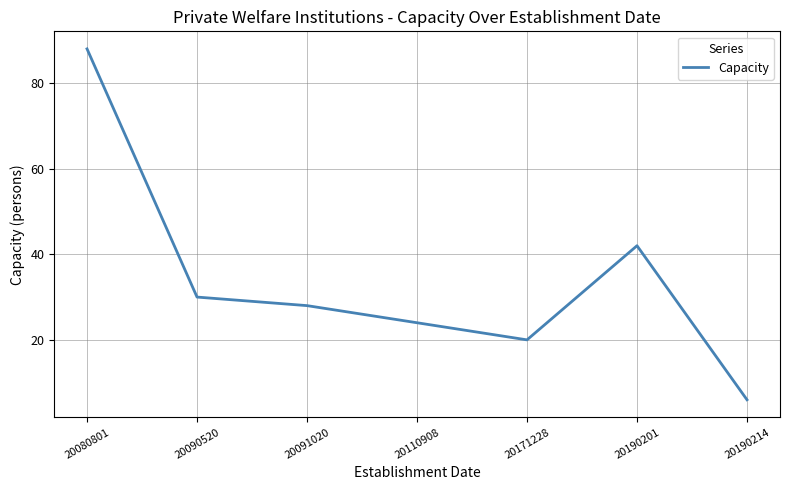

At which category does the data reach its first local peak?

20190201